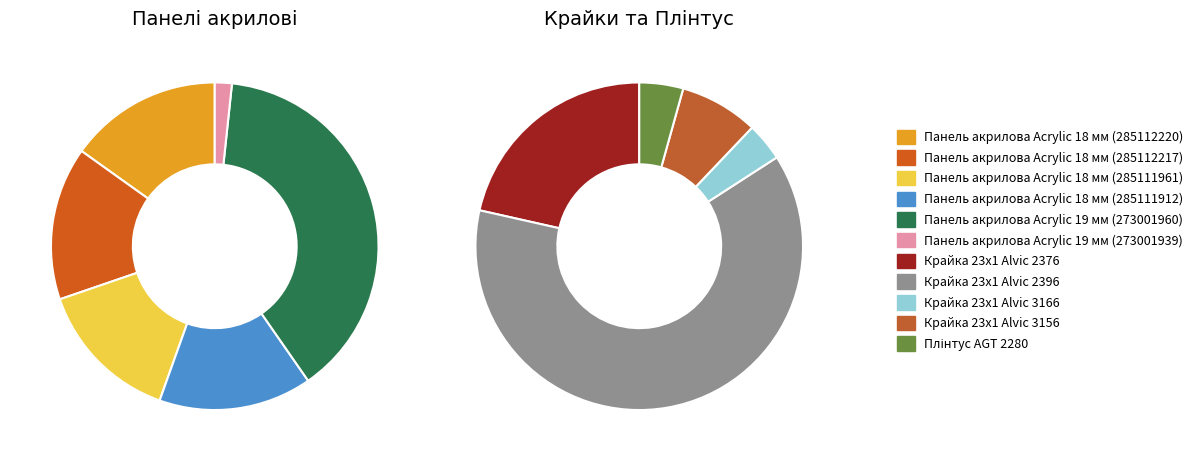

Which category has the biggest portion of the pie?

Крайка 23x1 Alvic 2396